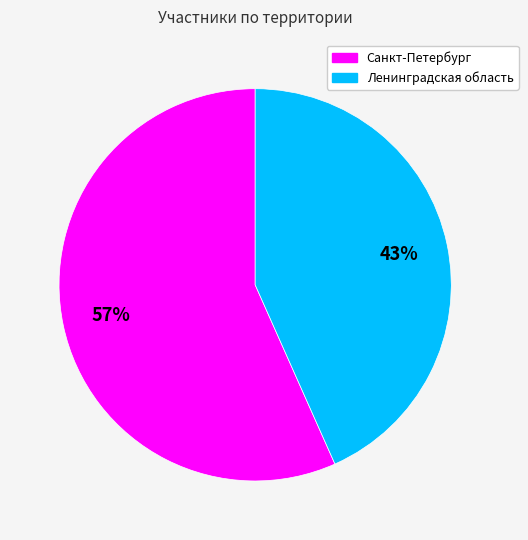

What percentage is the Санкт-Петербург slice, to the nearest percent?

57%